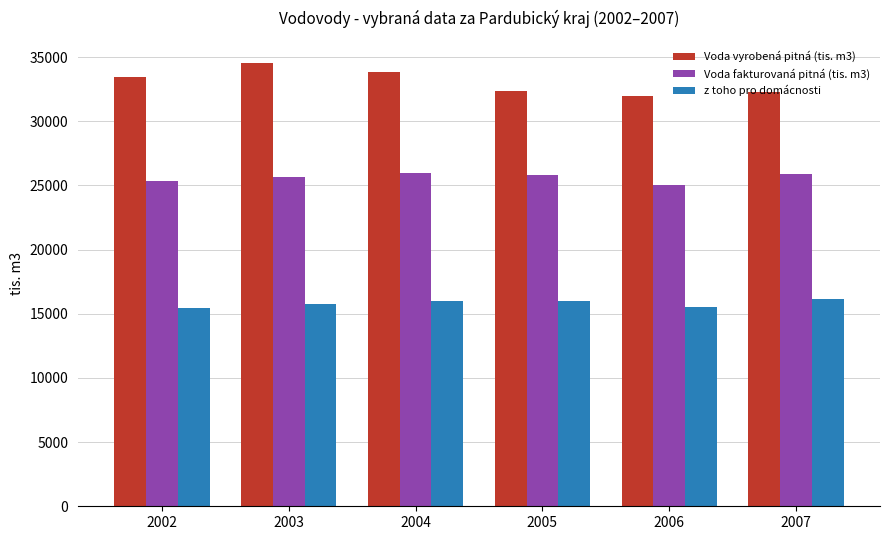

What is the total value across all series at 2004?

75753